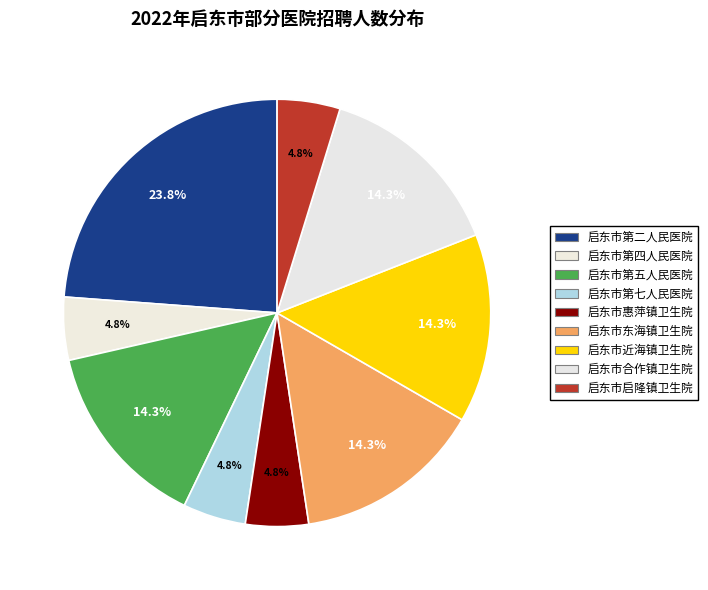

Is it true that 启东市合作镇卫生院 is 5% of the pie?

False